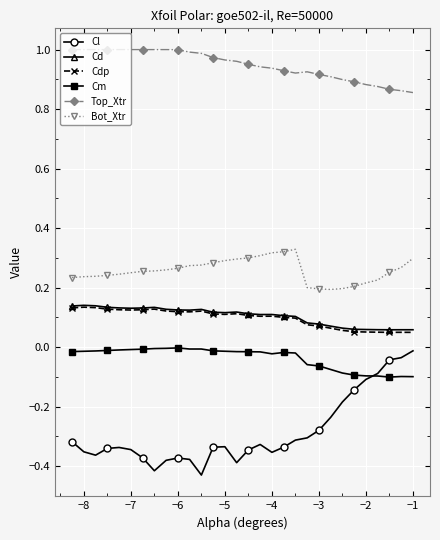

True or false: Top_Xtr and Cd cross at least once.

False